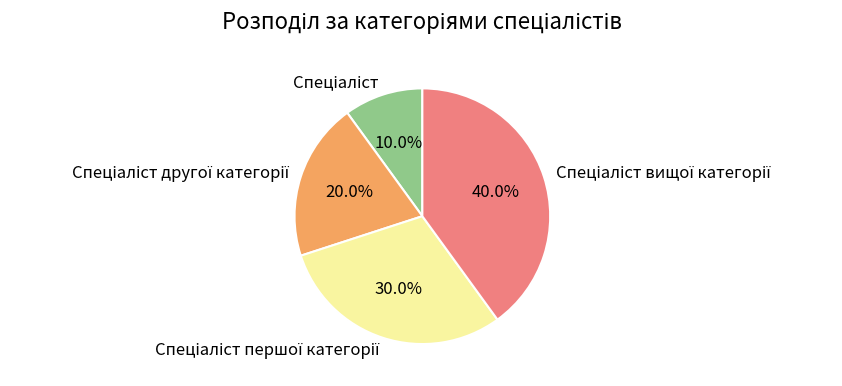

Does any single category account for the majority?

No